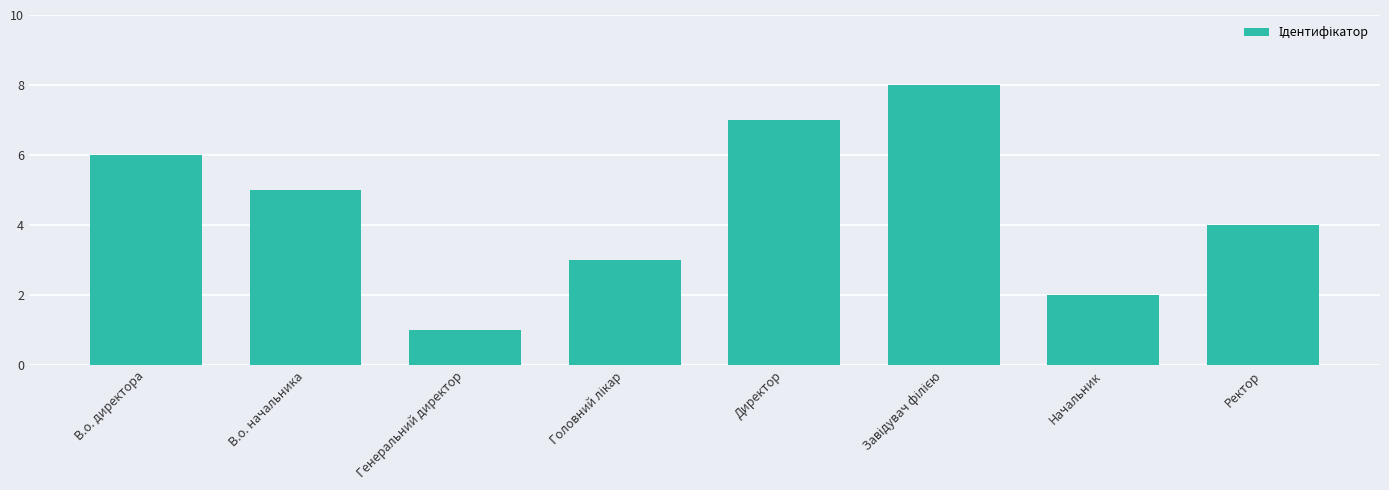

Does the chart contain stacked bars?

No